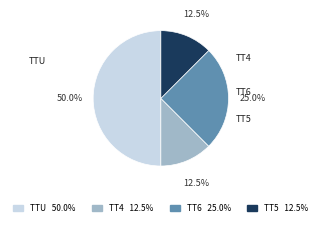

How many segments does this pie chart have?

4